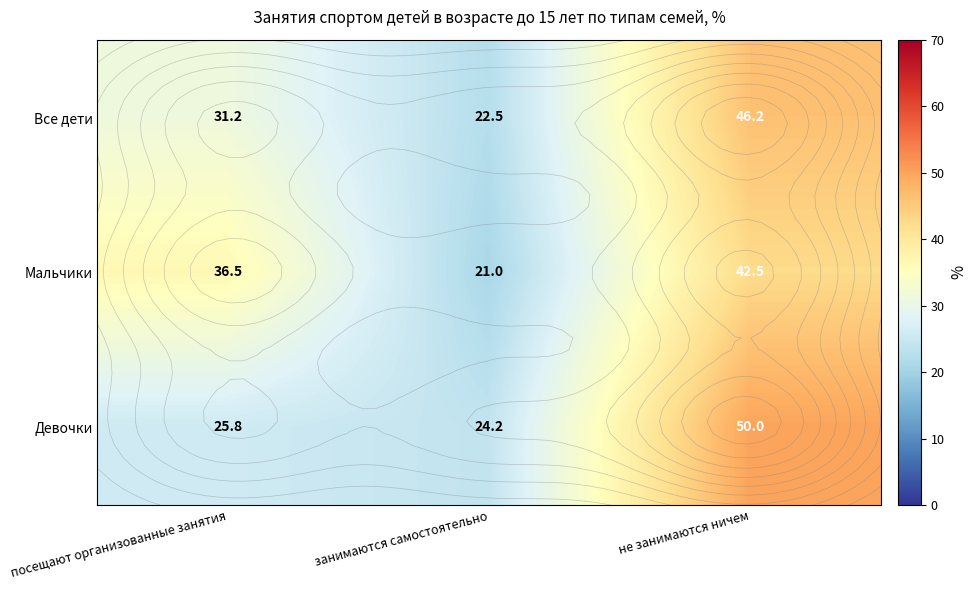

True or false: Девочки has a value of 35.7 at занимаются самостоятельно.

False